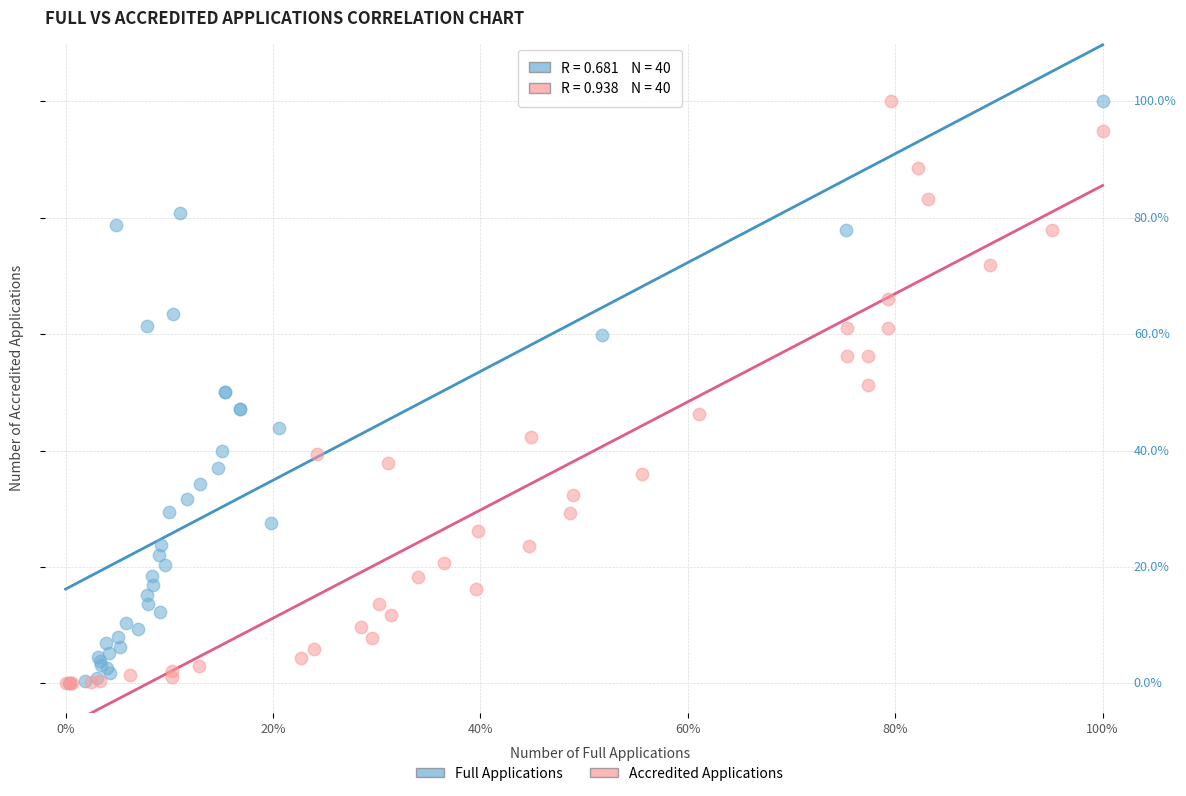

What are all the series names shown in the legend?

Full Applications, Accredited Applications